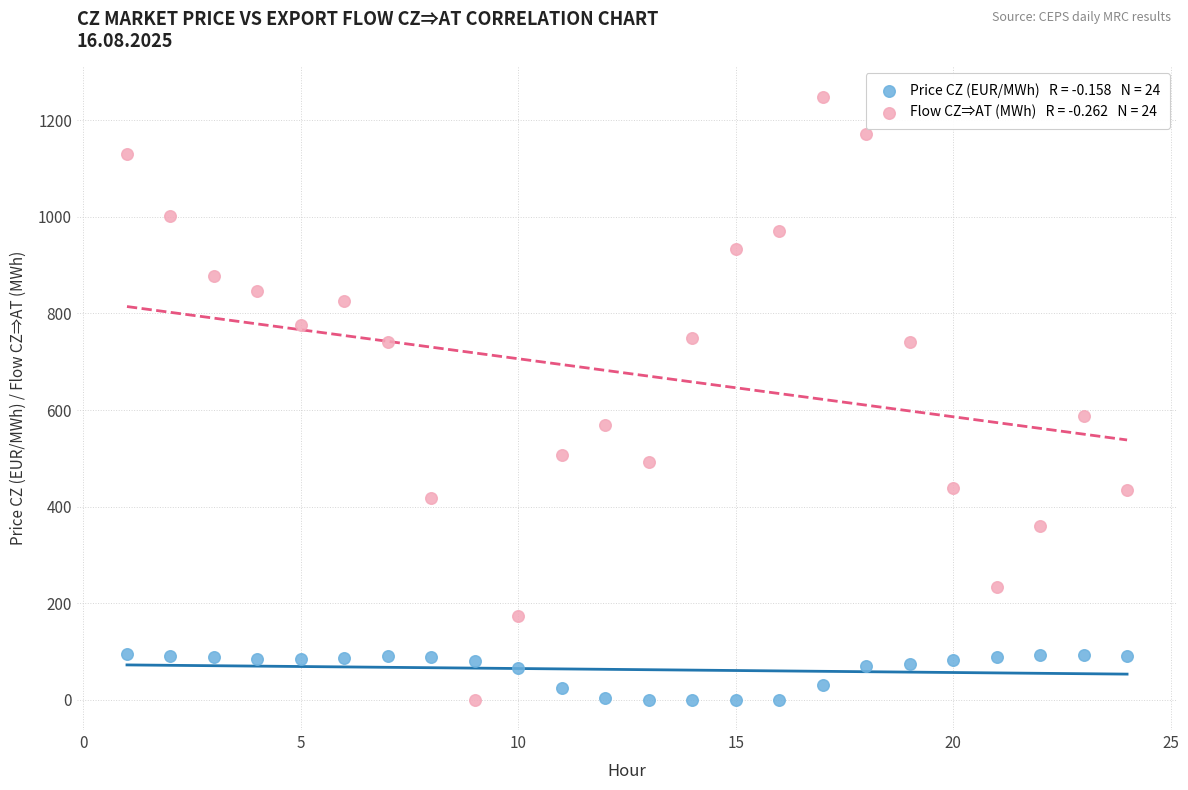

Across all data points, what is the range of Y values (max minus min)?

1248.8